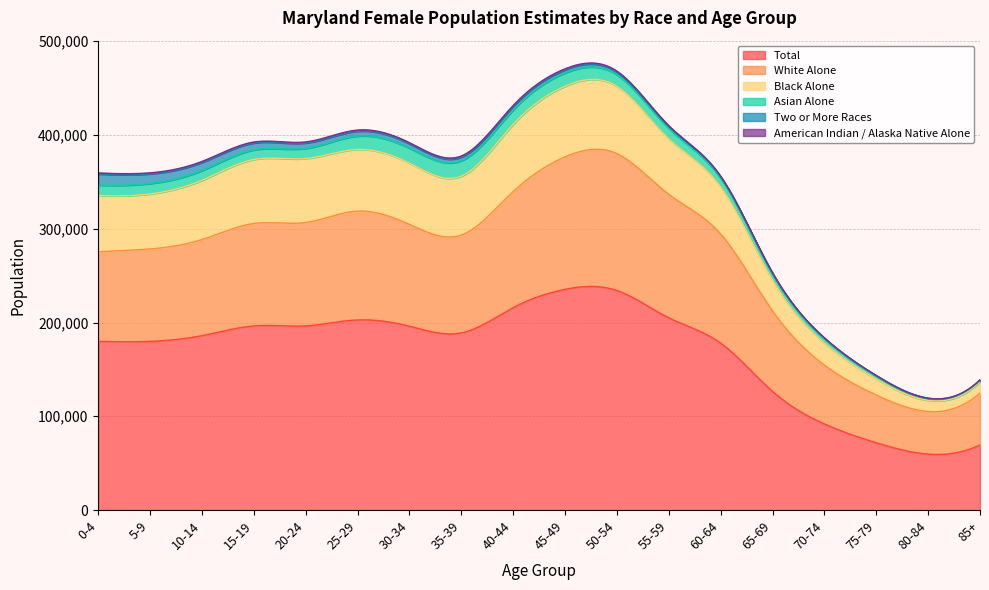

Which series has the widest spread of values?

Total